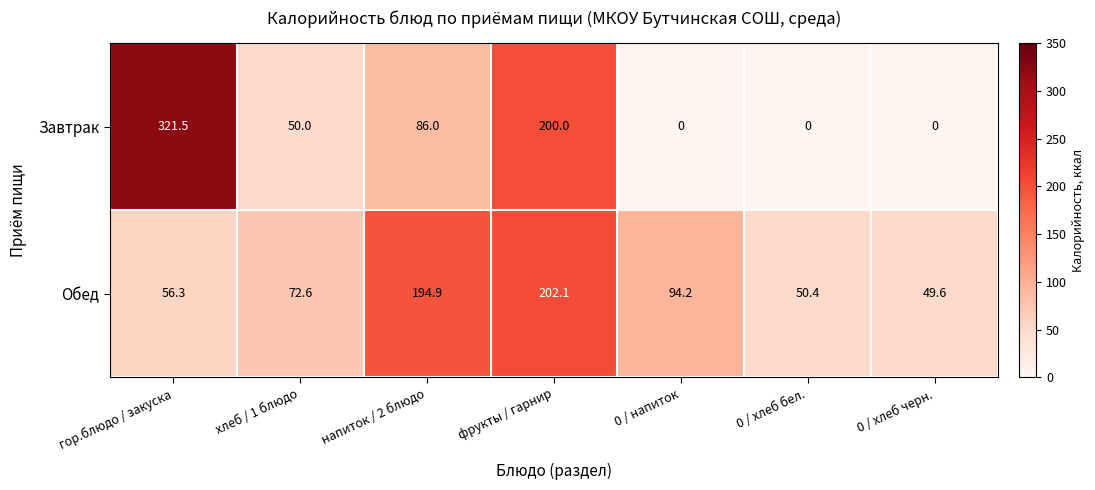

What is the greatest value displayed?

321.5